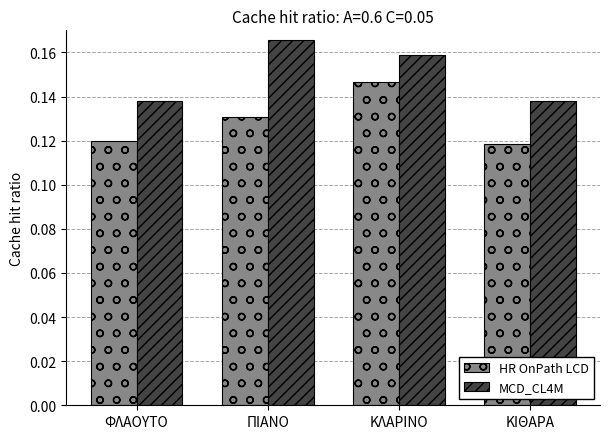

Is the value of MCD_CL4M at ΚΙΘΑΡΑ greater than the value of HR OnPath LCD at ΚΛΑΡΙΝΟ?

No